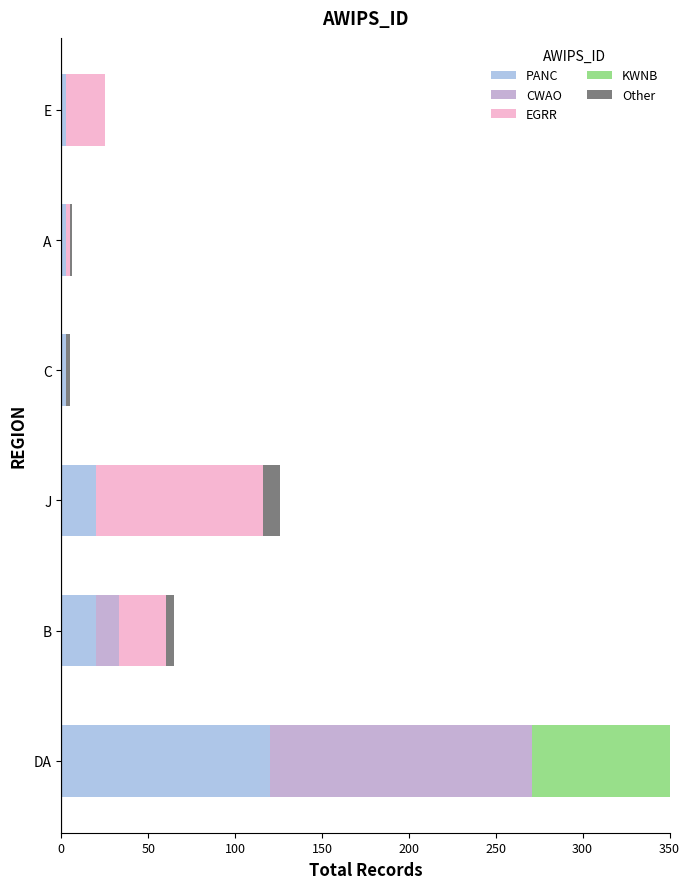

Count the number of categories in the chart.

6